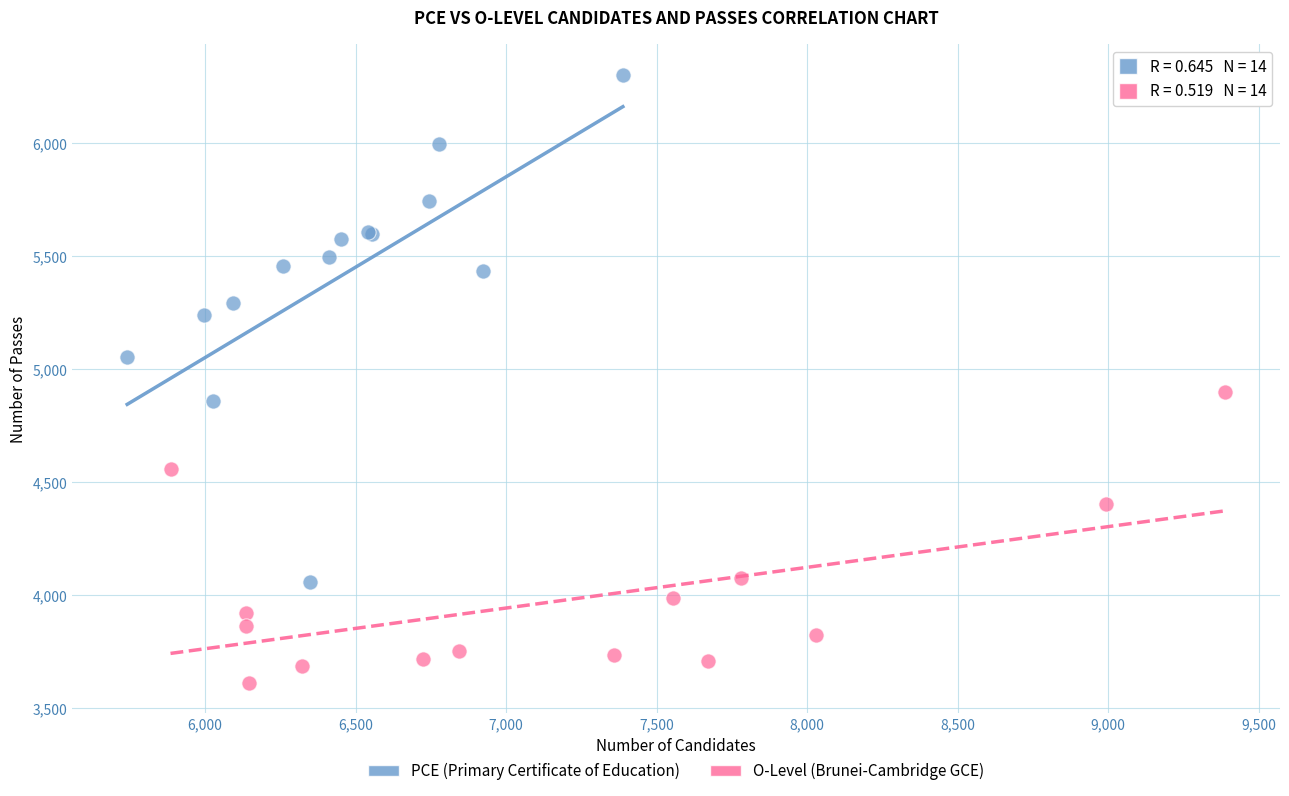

What are all the series names shown in the legend?

PCE (Primary Certificate of Education), O-Level (Brunei-Cambridge GCE)